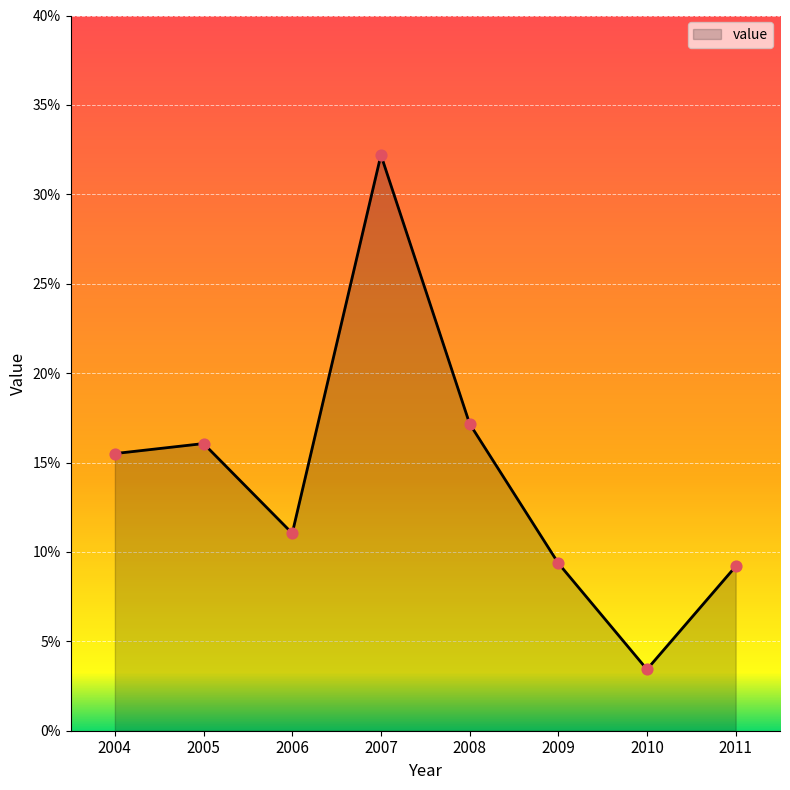

Between 2009 and 2005, which is larger?

2005